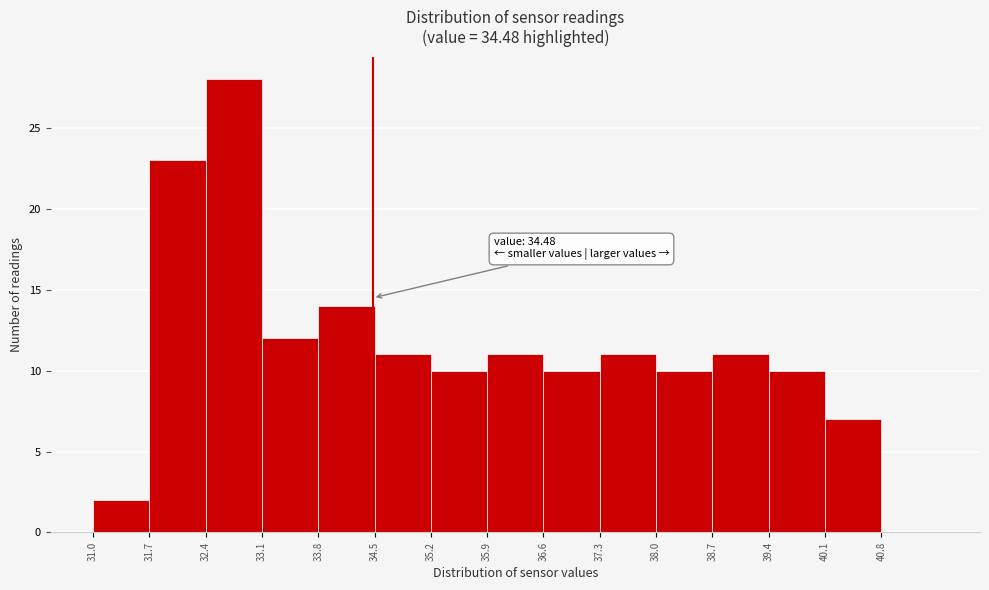

Over which range of the x-axis is the bar tallest?

32.4 to 33.1